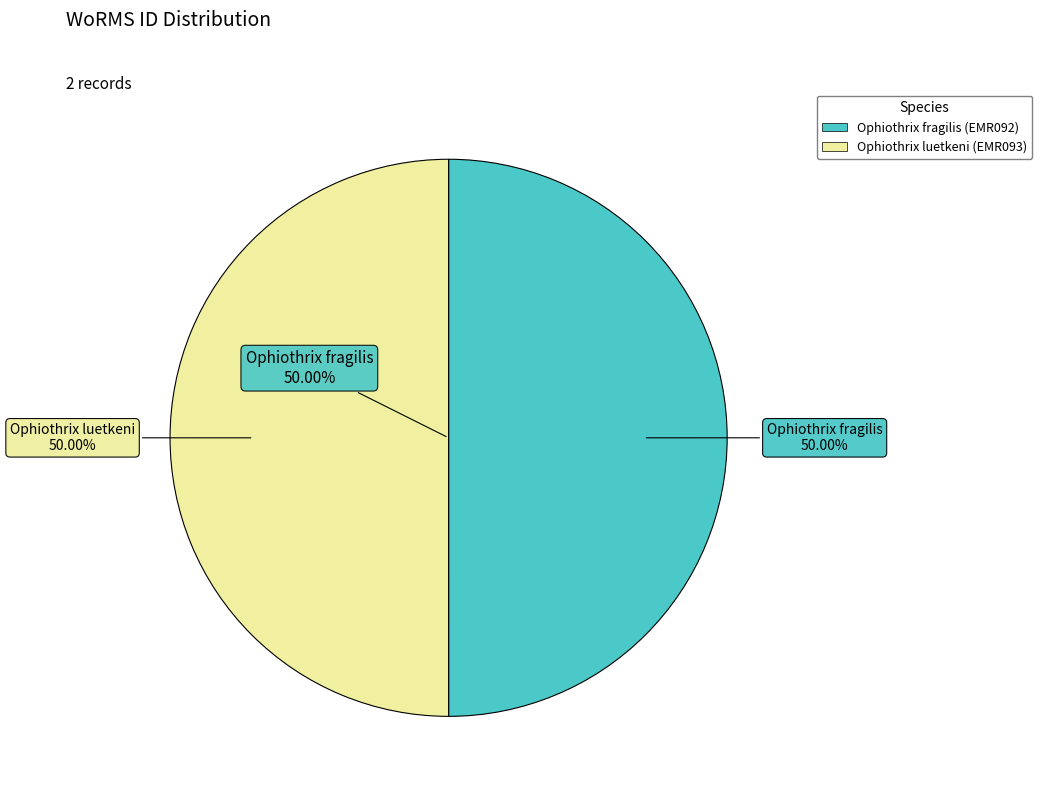

To the nearest percent, what portion does Ophiothrix luetkeni (EMR093) represent?

50%